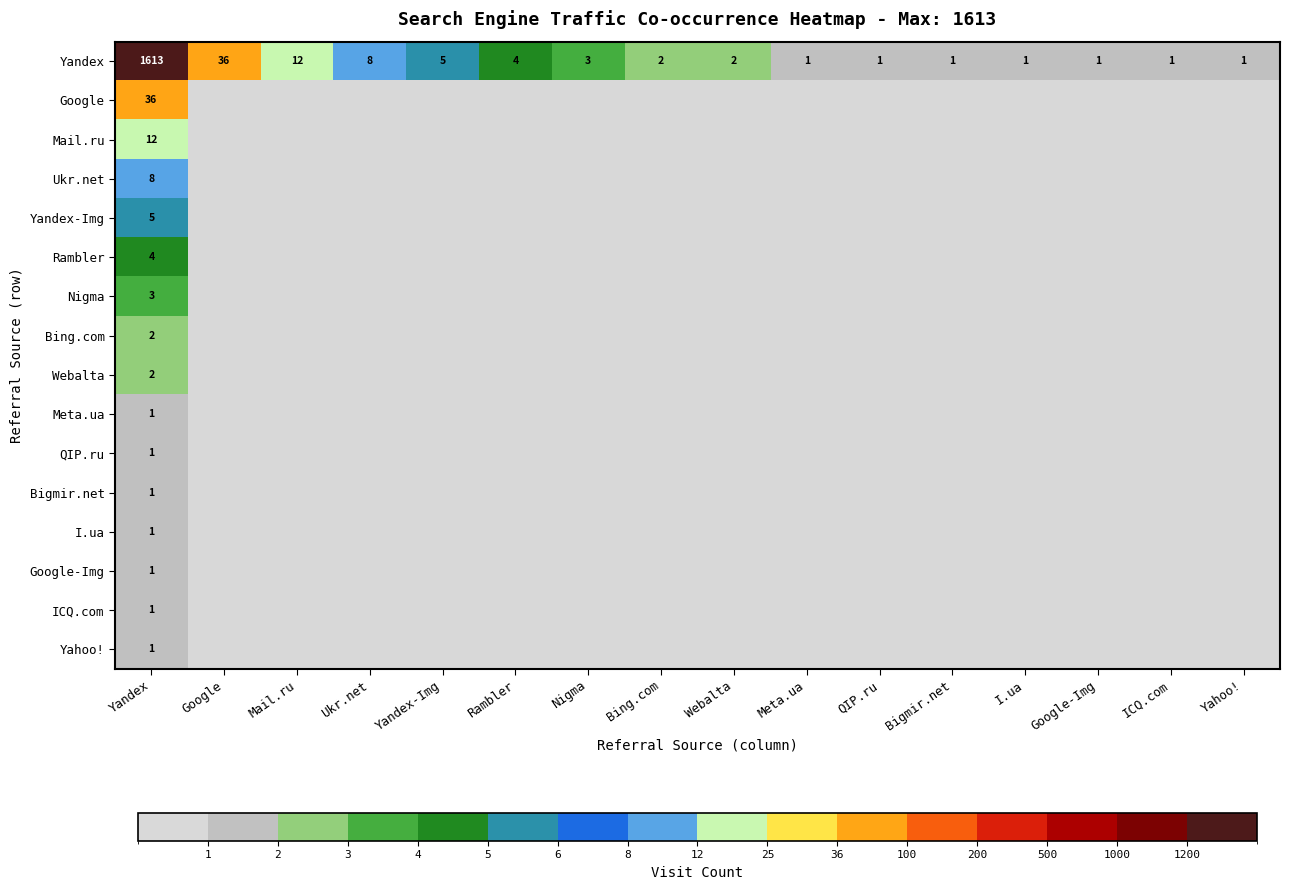

True or false: Yandex has a value of 4 at Rambler.

True